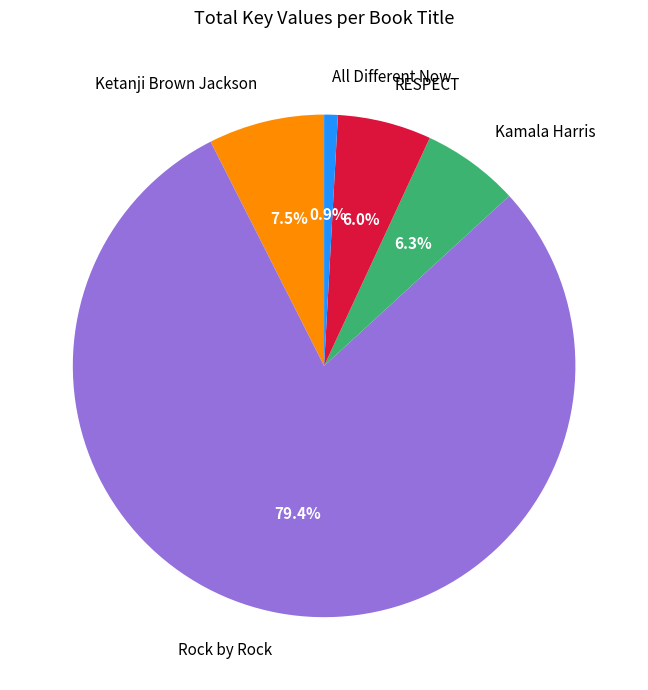

Between Ketanji Brown Jackson and Kamala Harris, which is larger?

Ketanji Brown Jackson